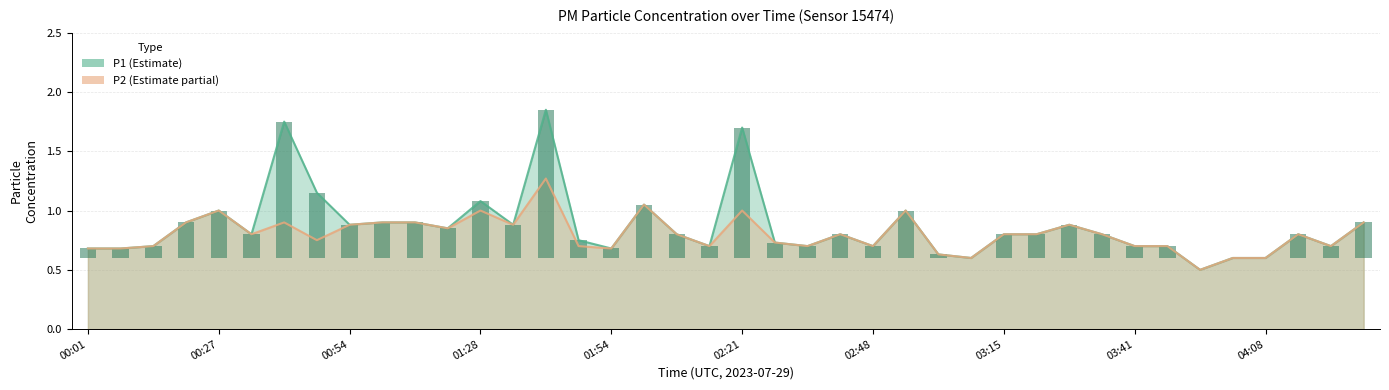

Rank the series by their average value, from highest to lowest.

P1, P2